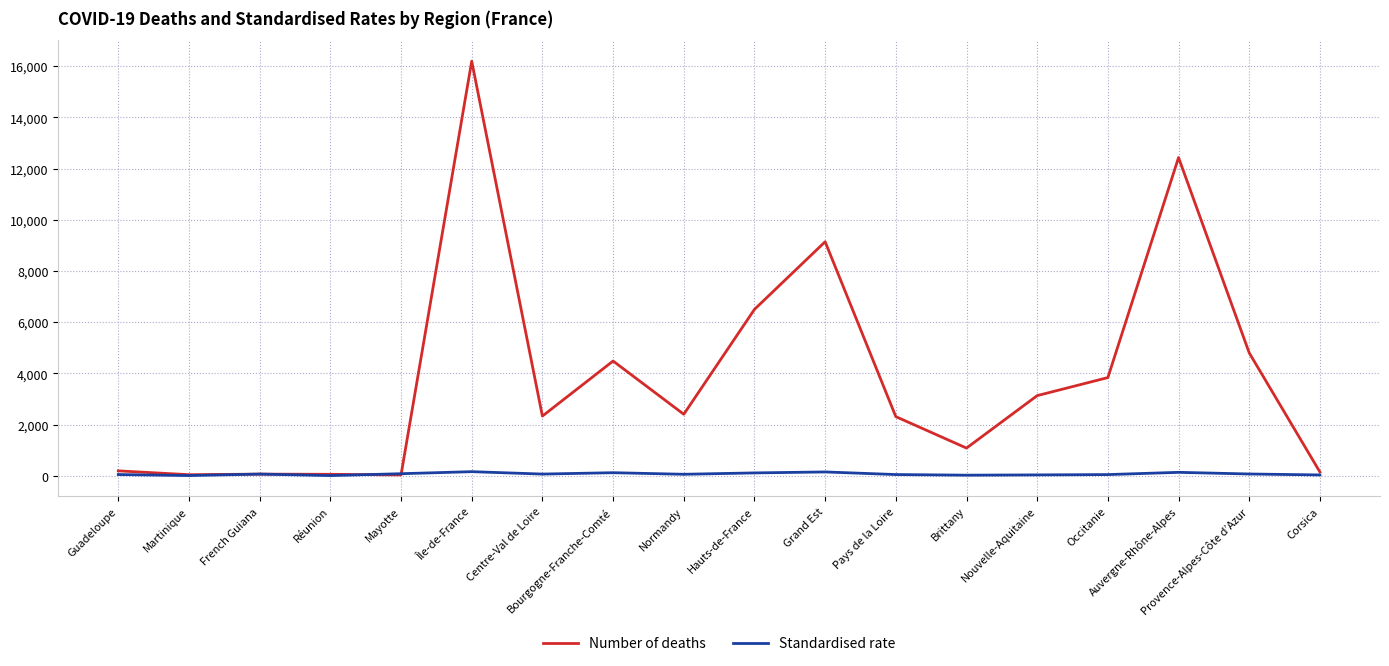

Where is Number of deaths nearest to the value 8118?

Grand Est